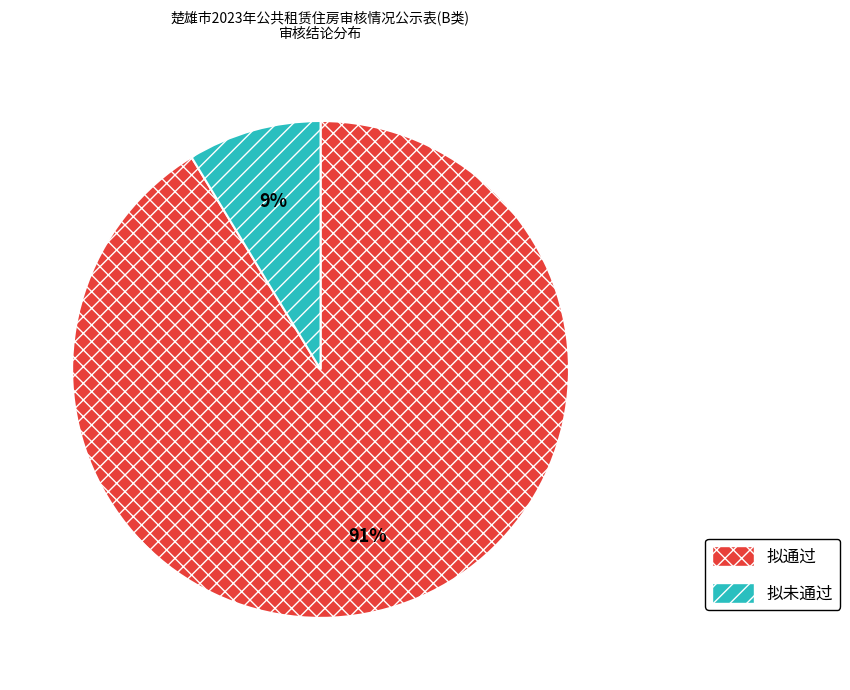

Combined, do 拟通过 and 拟未通过 account for over 50%?

Yes